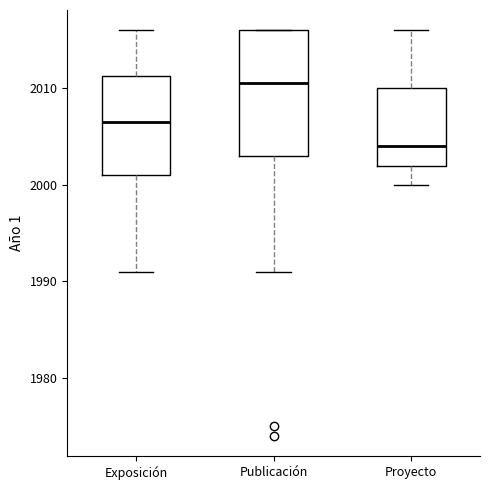

Which box has the highest median line?

Publicación